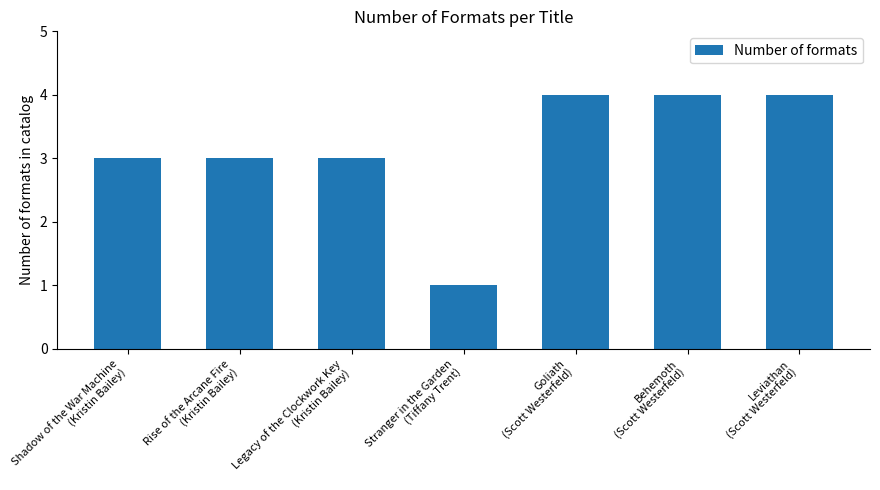

What is the difference between the values at Stranger in the Garden
(Tiffany Trent) and Rise of the Arcane Fire
(Kristin Bailey)?

2